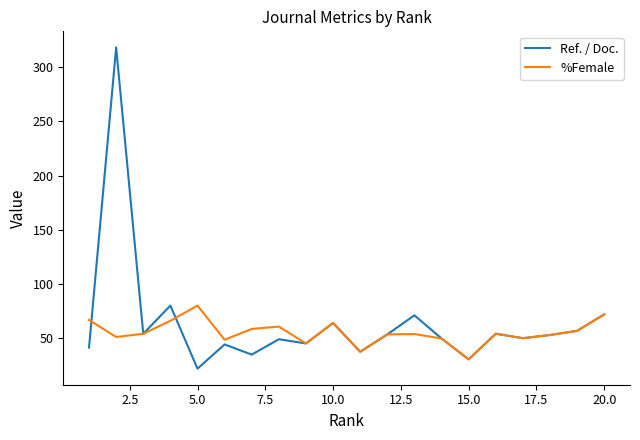

What is the highest value of the Ref. / Doc. series?

318.4